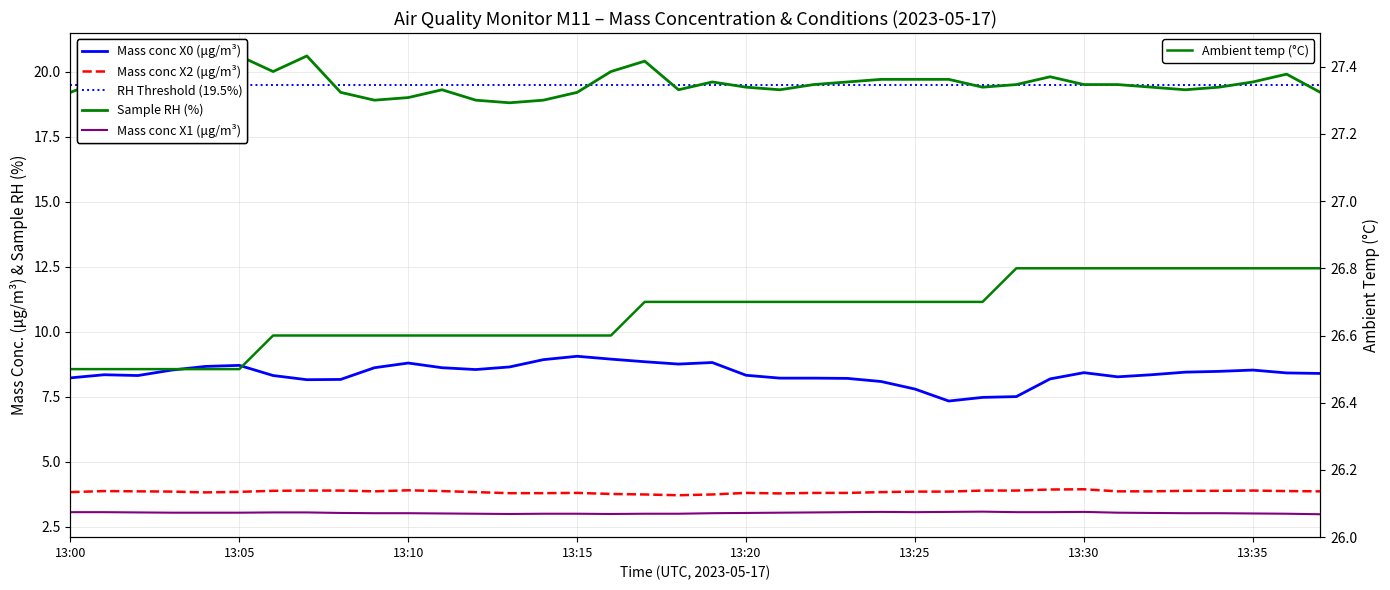

How many values in the Sample RH (%) series are below 19?

4